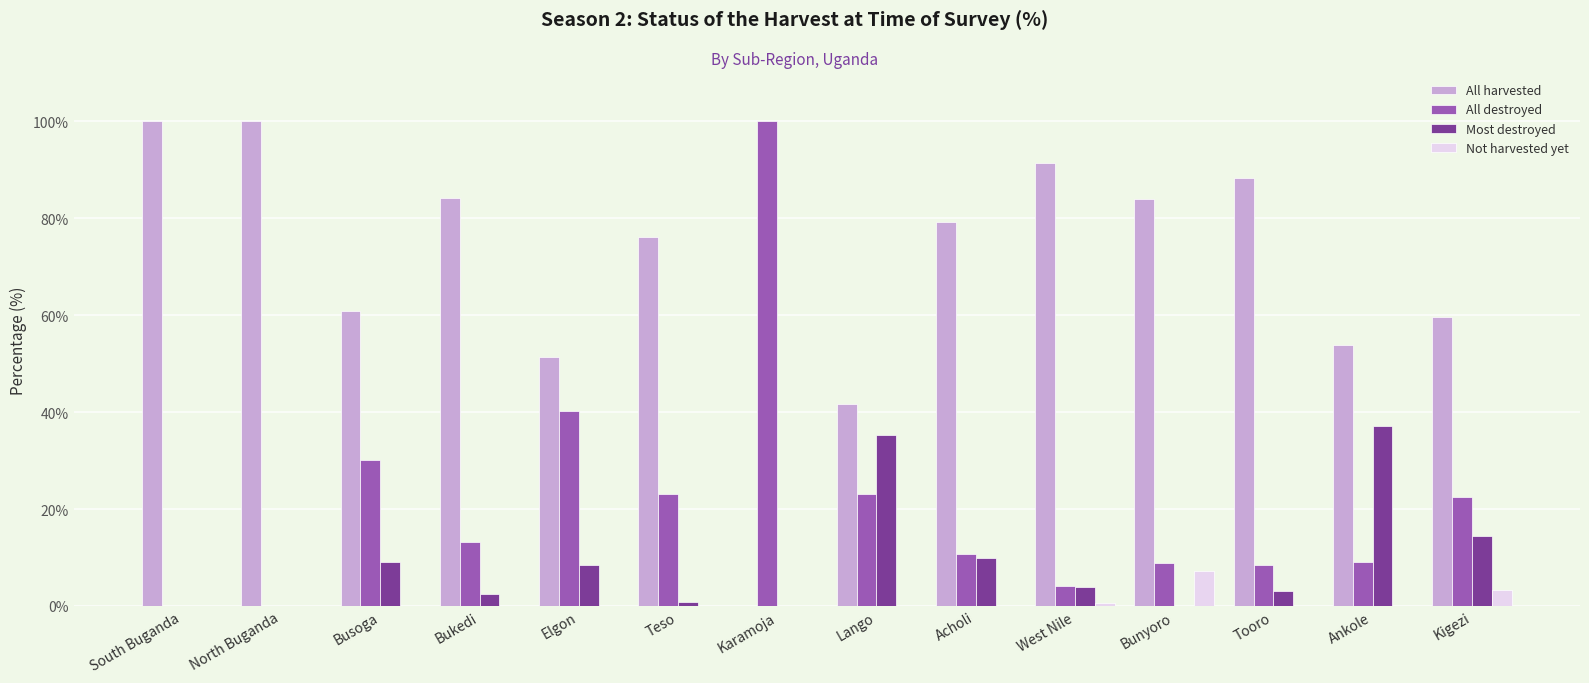

Is it true that All harvested equals 15.0 at Ankole?

False